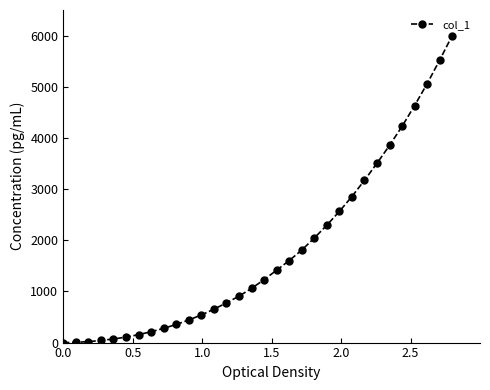

How many lines are shown in the chart?

1